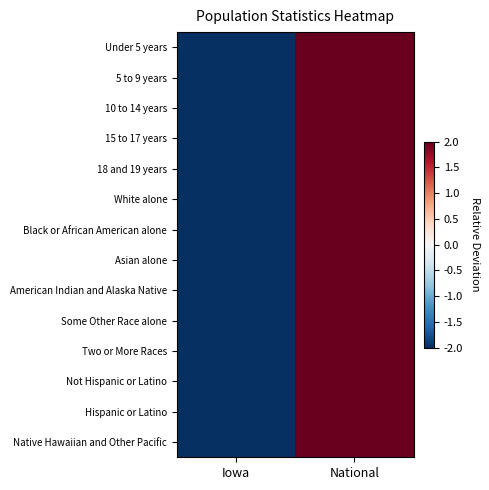

Reading right to left, extract all data points from this chart.

Under 5 years: National=2	Iowa=-2
5 to 9 years: National=2	Iowa=-2
10 to 14 years: National=2	Iowa=-2
15 to 17 years: National=2	Iowa=-2
18 and 19 years: National=2	Iowa=-2
White alone: National=2	Iowa=-2
Black or African American alone: National=2	Iowa=-2
Asian alone: National=2	Iowa=-2
American Indian and Alaska Native: National=2	Iowa=-2
Some Other Race alone: National=2	Iowa=-2
Two or More Races: National=2	Iowa=-2
Not Hispanic or Latino: National=2	Iowa=-2
Hispanic or Latino: National=2	Iowa=-2
Native Hawaiian and Other Pacific: National=2	Iowa=-2